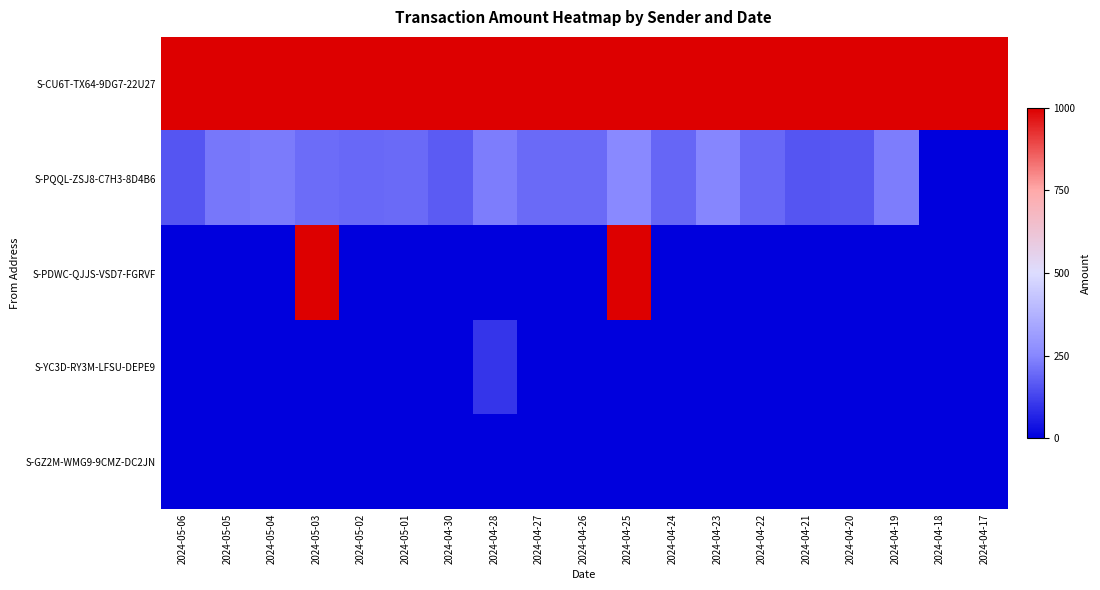

Reading right to left, transcribe all the data shown in this chart.

S-CU6T-TX64-9DG7-22U27: 2024-04-17=1000.0	2024-04-18=1000.0	2024-04-19=1000.0	2024-04-20=1000.0	2024-04-21=1000.0	2024-04-22=1000.0	2024-04-23=1000.0	2024-04-24=1000.0	2024-04-25=1000.0	2024-04-26=1000.0	2024-04-27=1000.0	2024-04-28=1000.0	2024-04-30=1000.0	2024-05-01=1000.0	2024-05-02=1000.0	2024-05-03=1000.0	2024-05-04=1000.0	2024-05-05=1000.0	2024-05-06=1000.0
S-PQQL-ZSJ8-C7H3-8D4B6: 2024-04-17=0.0	2024-04-18=0.0	2024-04-19=233.4	2024-04-20=160.8	2024-04-21=157.6	2024-04-22=194.3	2024-04-23=249.5	2024-04-24=188.2	2024-04-25=254.4	2024-04-26=197.1	2024-04-27=198.0	2024-04-28=232.8	2024-04-30=168.3	2024-05-01=195.9	2024-05-02=195.3	2024-05-03=202.0	2024-05-04=227.3	2024-05-05=221.2	2024-05-06=157.2
S-PDWC-QJJS-VSD7-FGRVF: 2024-04-17=0.0	2024-04-18=0.0	2024-04-19=0.0	2024-04-20=0.0	2024-04-21=0.0	2024-04-22=0.0	2024-04-23=0.0	2024-04-24=0.0	2024-04-25=1000.0	2024-04-26=0.0	2024-04-27=0.0	2024-04-28=0.0	2024-04-30=0.0	2024-05-01=0.0	2024-05-02=0.0	2024-05-03=1000.0	2024-05-04=0.0	2024-05-05=0.0	2024-05-06=0.0
S-YC3D-RY3M-LFSU-DEPE9: 2024-04-17=0.0	2024-04-18=0.0	2024-04-19=0.0	2024-04-20=0.0	2024-04-21=0.0	2024-04-22=0.0	2024-04-23=0.0	2024-04-24=0.0	2024-04-25=0.0	2024-04-26=0.0	2024-04-27=0.0	2024-04-28=100.6	2024-04-30=0.0	2024-05-01=0.0	2024-05-02=0.0	2024-05-03=0.0	2024-05-04=0.0	2024-05-05=0.0	2024-05-06=0.0
S-GZ2M-WMG9-9CMZ-DC2JN: 2024-04-17=0.0	2024-04-18=0.0	2024-04-19=0.0	2024-04-20=0.0	2024-04-21=0.0	2024-04-22=0.0	2024-04-23=0.0	2024-04-24=0.0	2024-04-25=0.0	2024-04-26=0.0	2024-04-27=0.0	2024-04-28=0.0	2024-04-30=0.0	2024-05-01=0.0	2024-05-02=0.0	2024-05-03=0.0	2024-05-04=0.0	2024-05-05=0.0	2024-05-06=0.0